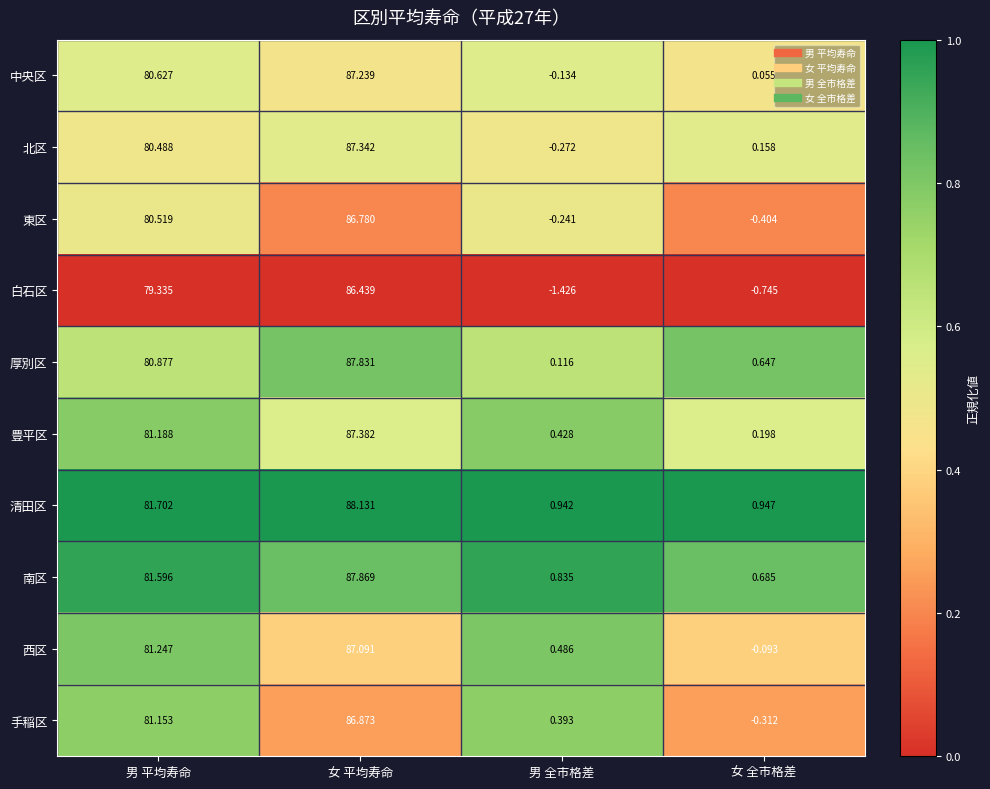

List the labels in order of 南区 value, largest first.

女 平均寿命, 男 平均寿命, 男 全市格差, 女 全市格差